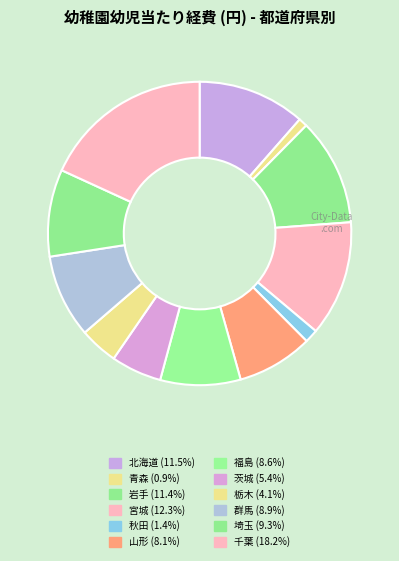

How many slices are in this pie chart?

12